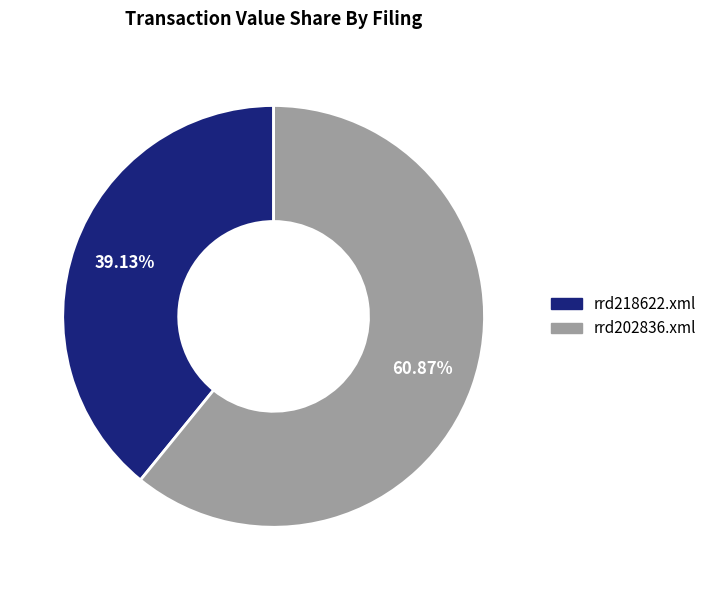

Which slice is the smallest?

rrd218622.xml